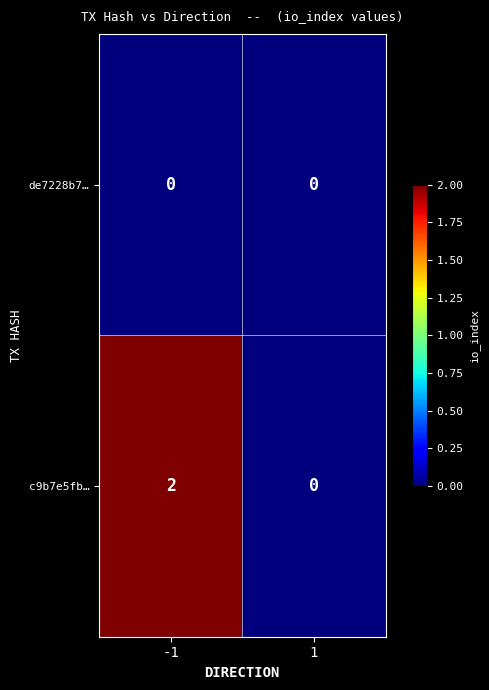

Between -1 and 1, which series saw the biggest shift?

c9b7e5fb…